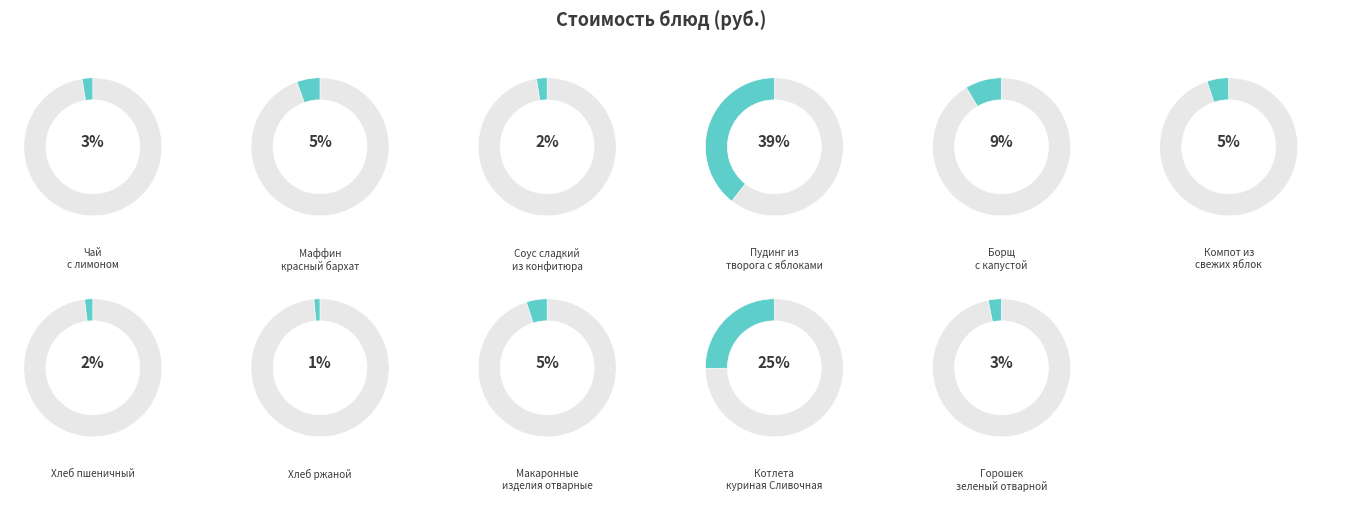

To the nearest percent, what is the difference between the Компот из свежих яблок and Горошек зеленый отварной slice percentages?

2%